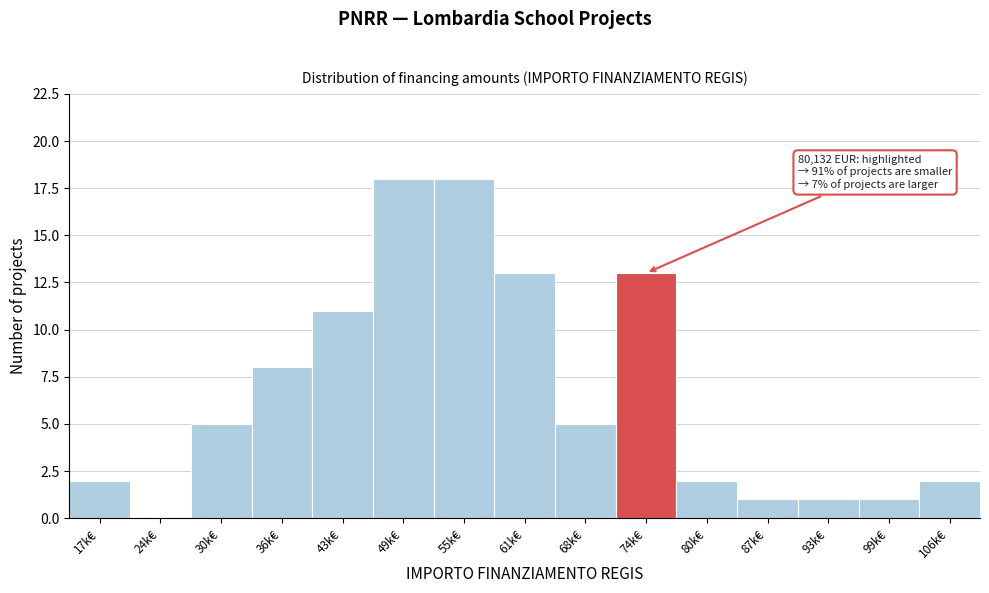

Reading right to left, list all the values displayed in this chart.

106k€=2	99k€=1	93k€=1	87k€=1	80k€=2	74k€=13	68k€=5	61k€=13	55k€=18	49k€=18	43k€=11	36k€=8	30k€=5	24k€=0	17k€=2